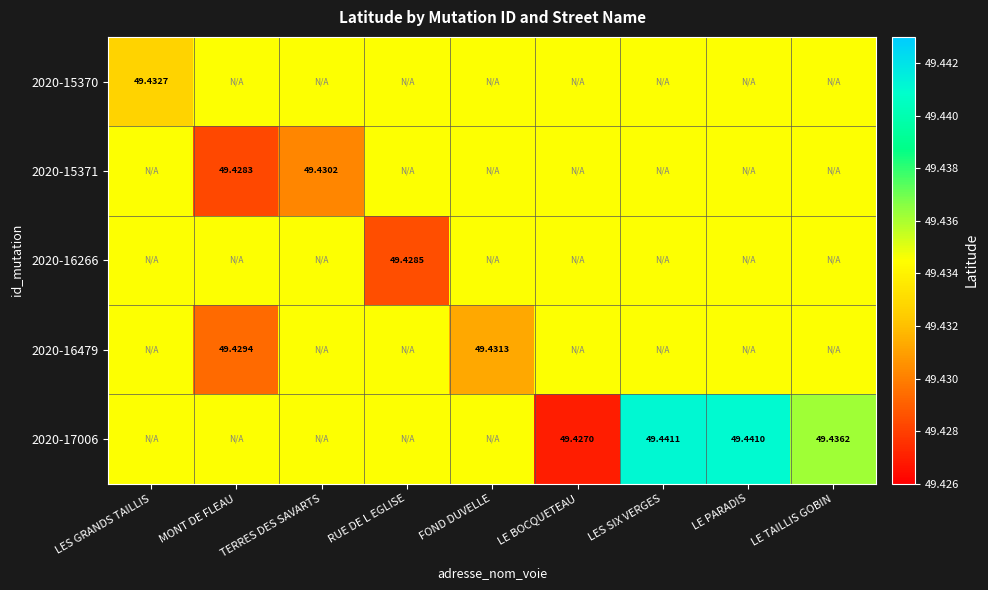

Is the value of 2020-16266 at RUE DE L EGLISE greater than the value of 2020-15371 at MONT DE FLEAU?

Yes